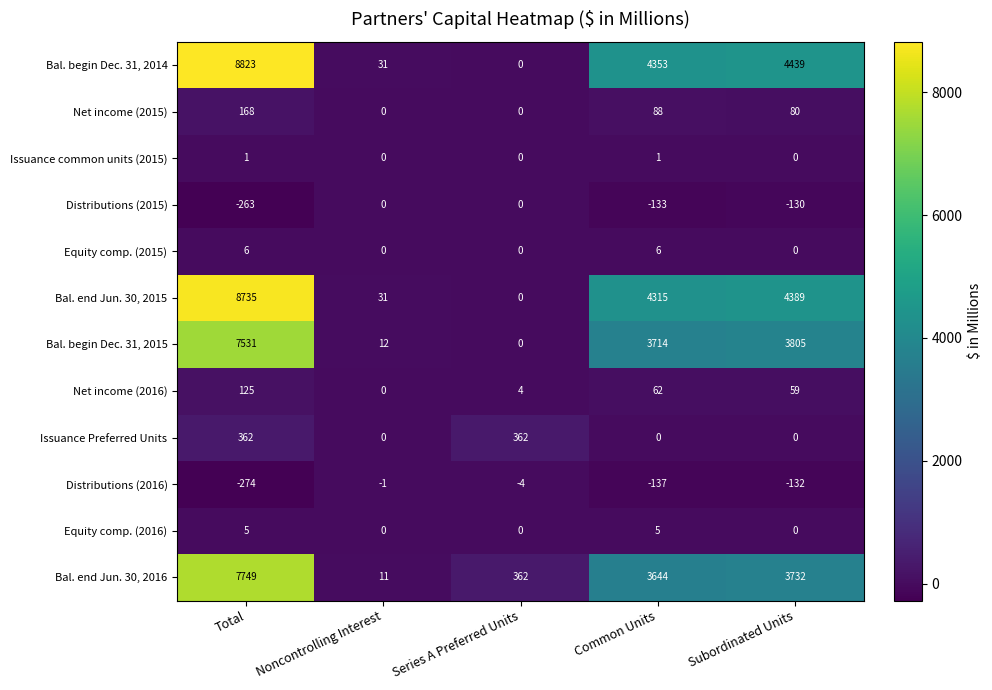

Which series changed the most between Total and Subordinated Units?

Bal. begin Dec. 31, 2014